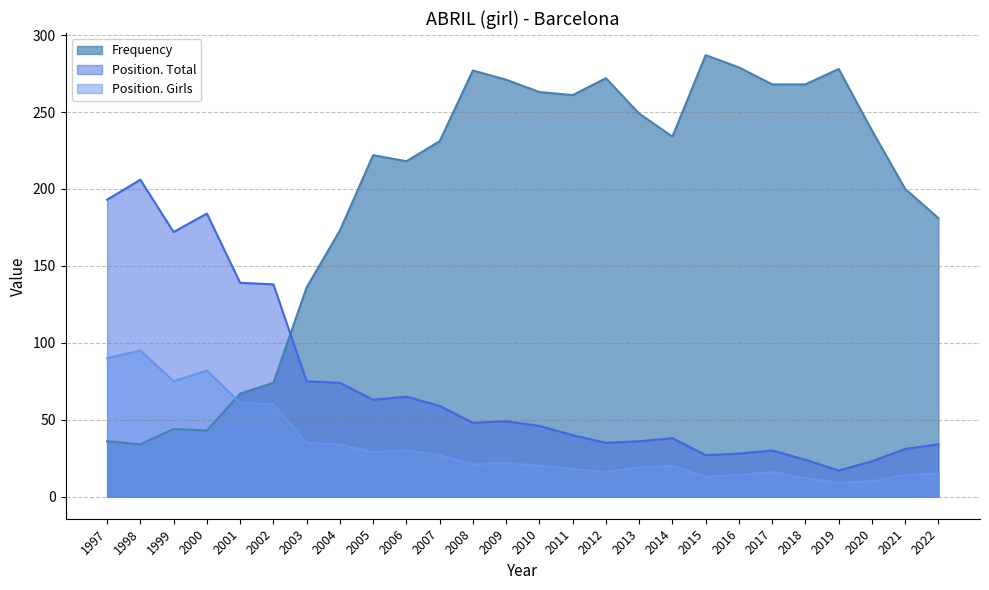

At which label is Position. Girls closest to 52?

2002